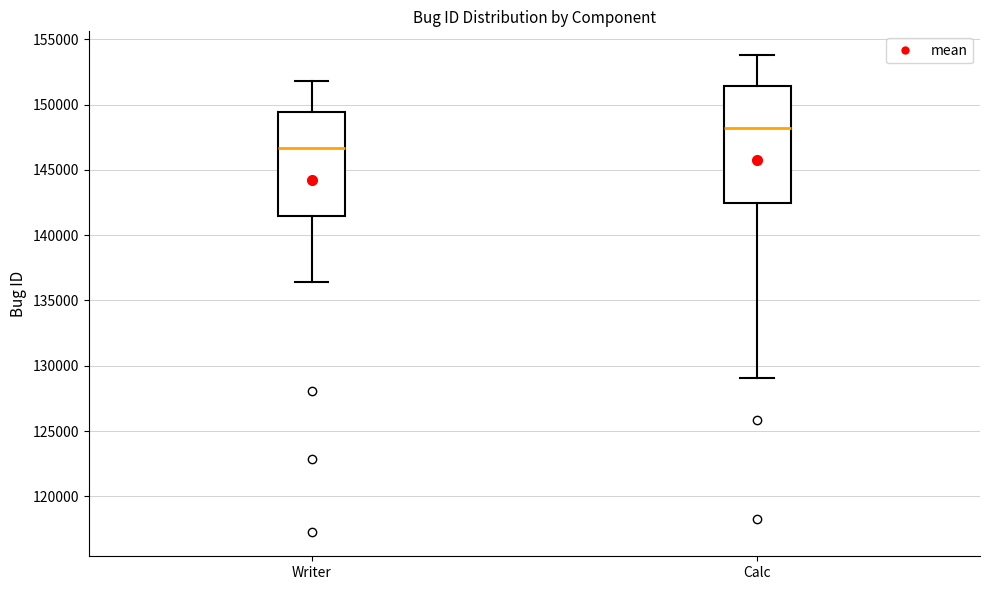

Reading left to right, transcribe this box plot: for each box, give where its median line is, the range the box spans, and where its two whiskers end, as read against the y-axis. The values are not printed on the chart, so give them approximately, as read against the axis.

Writer: median 146500, box 141500 to 149500, whiskers 136500 to 152000
Calc: median 148000, box 142500 to 151500, whiskers 129000 to 154000